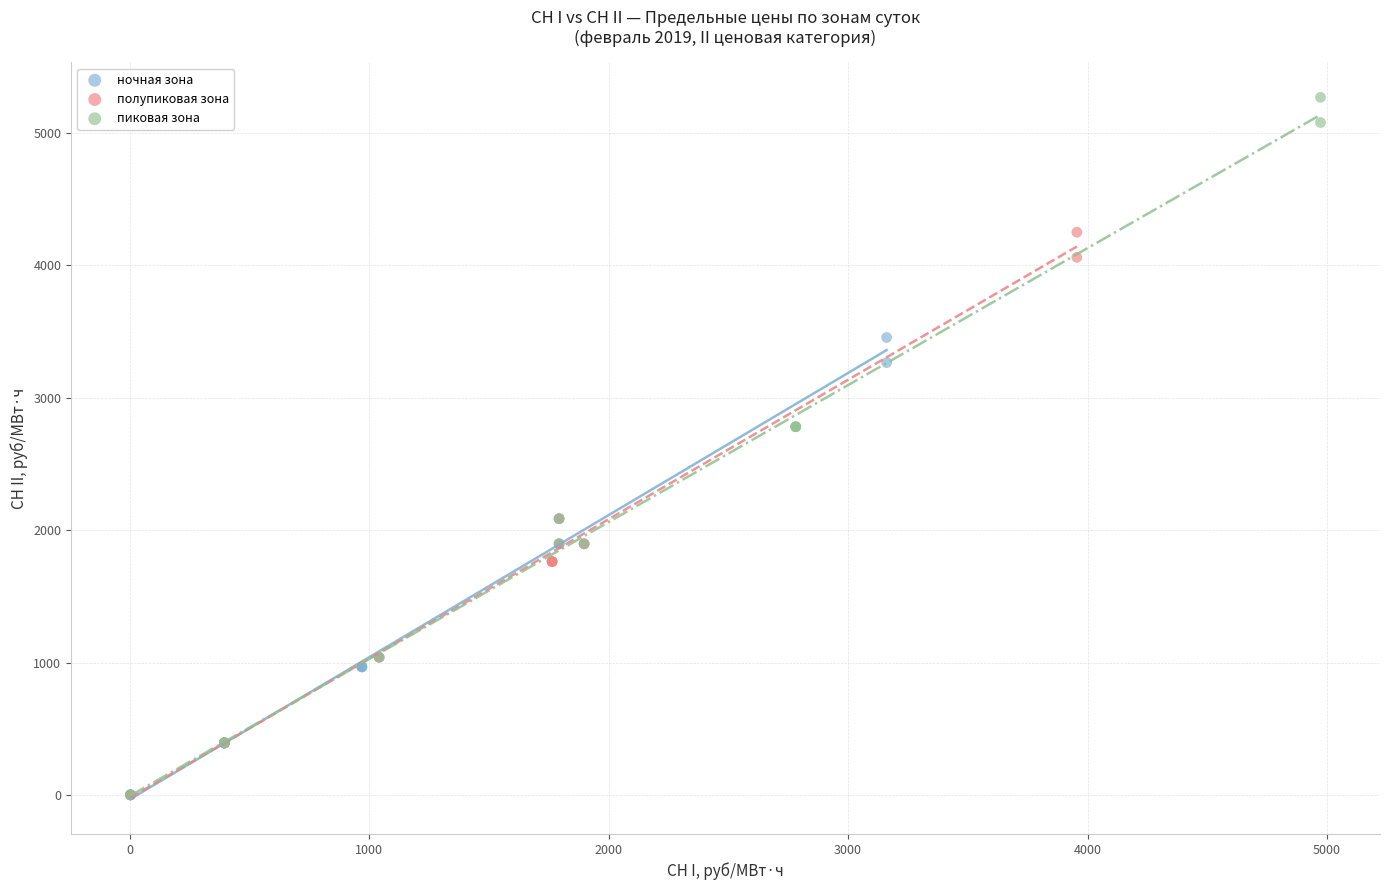

Which series contains the highest Y value?

пиковая зона